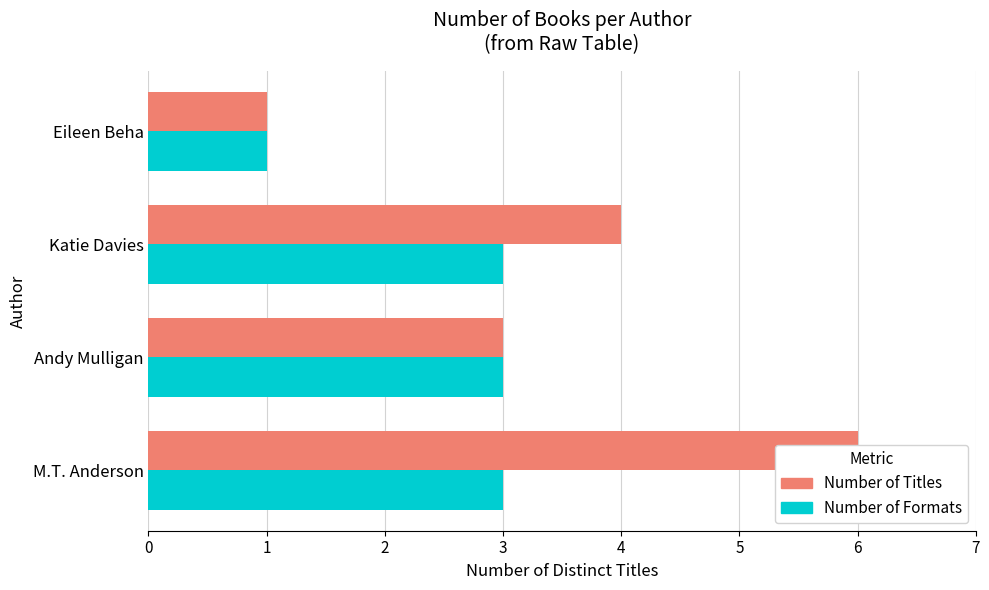

What is the value of the Number of Formats bar at the 3rd from the left?

3